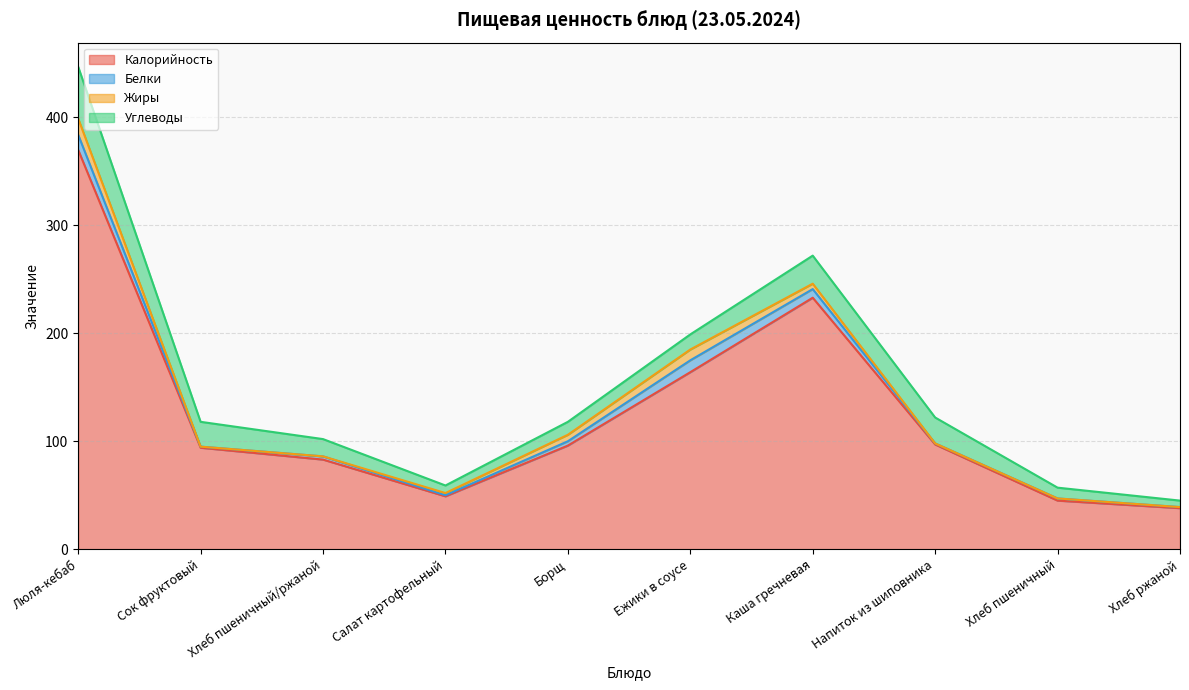

What are all the series names shown in the legend?

Калорийность, Белки, Жиры, Углеводы